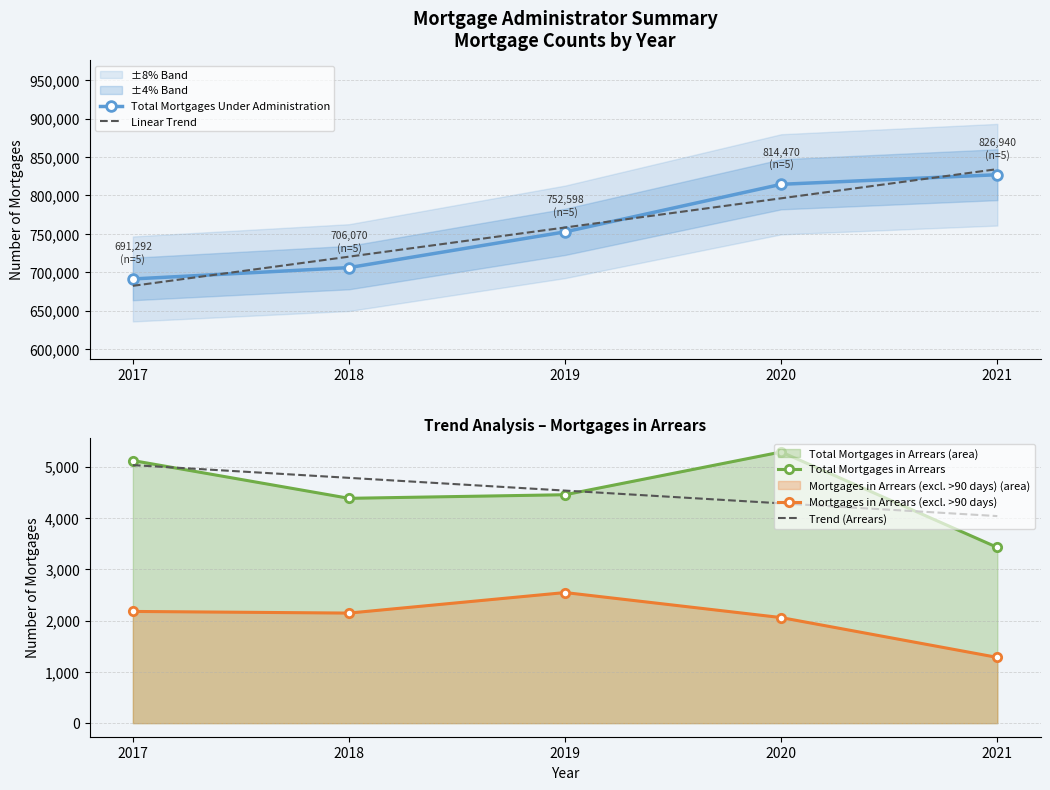

Rank the series by their maximum value, from lowest to highest.

Mortgages in Arrears (excl. >90 days), Trend (Arrears), Total Mortgages in Arrears, Total Mortgages Under Administration, Linear Trend